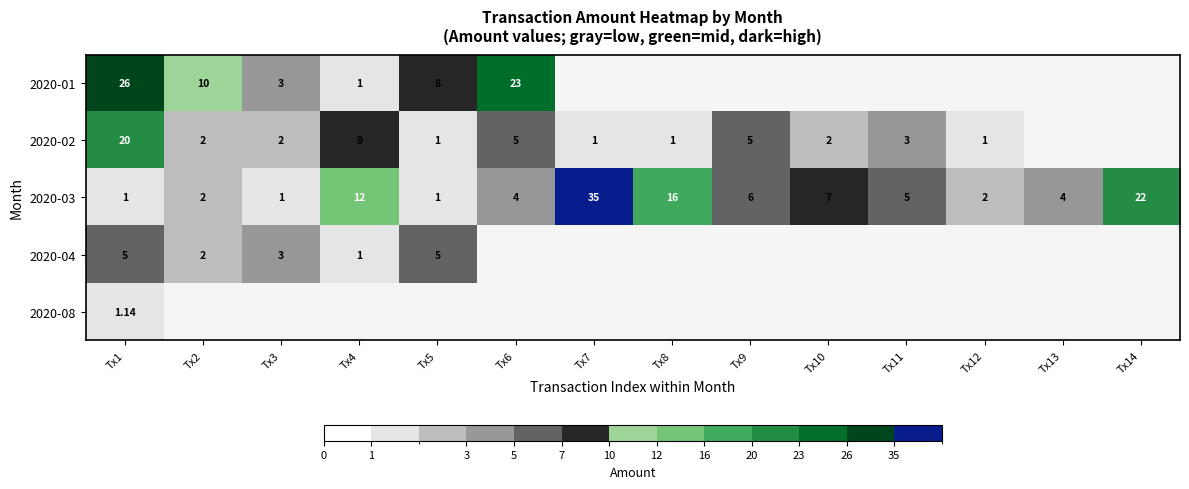

What is the difference between the 2020-03 values at Tx7 and Tx1?

34.0